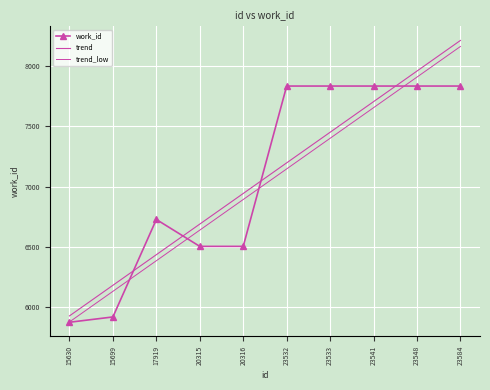

Reading right to left, transcribe all the data shown in this chart.

work_id: 23584=7835.0	23548=7835.0	23541=7835.0	23533=7835.0	23532=7835.0	20316=6506.0	20315=6506.0	17919=6729.0	15699=5921.0	15630=5877.0
trend: 23584=8213.2	23548=7959.5	23541=7705.7	23533=7452.0	23532=7198.3	20316=6944.5	20315=6690.8	17919=6437.1	15699=6183.3	15630=5929.6
trend_low: 23584=8163.2	23548=7909.5	23541=7655.7	23533=7402.0	23532=7148.3	20316=6894.5	20315=6640.8	17919=6387.1	15699=6133.3	15630=5879.6